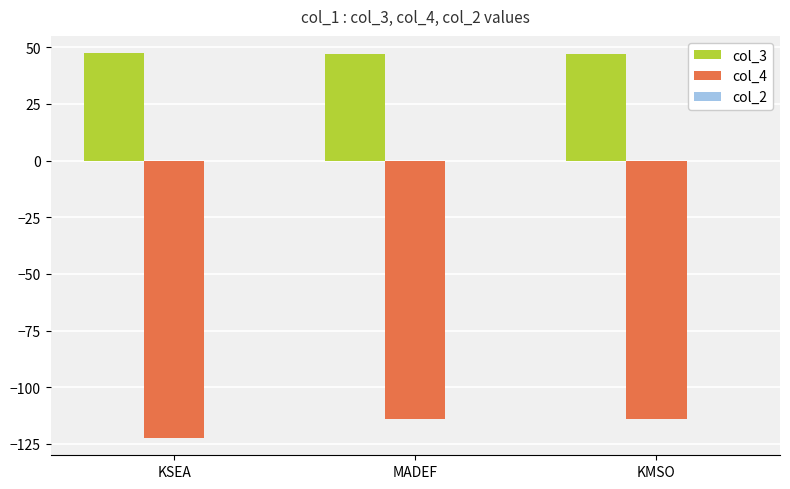

What is the spread (max minus min) of values at KSEA?

169.8